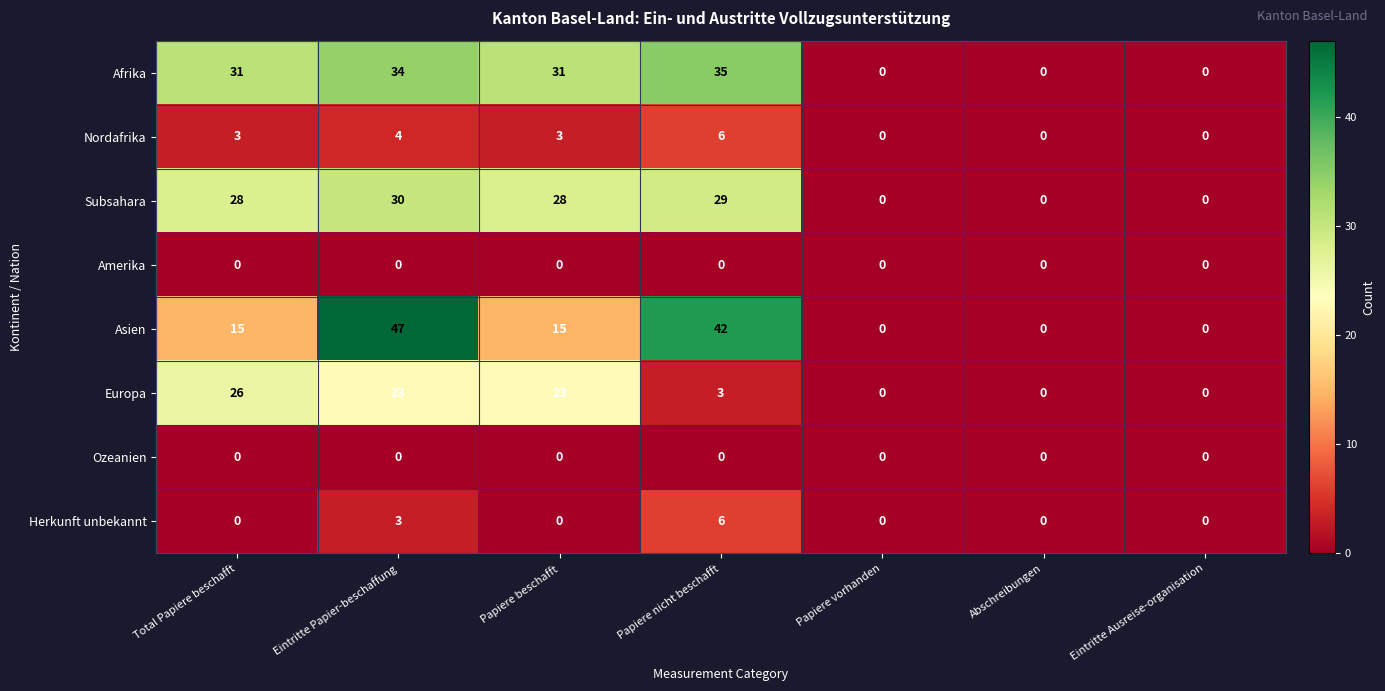

What is the average value of the Subsahara series?

16